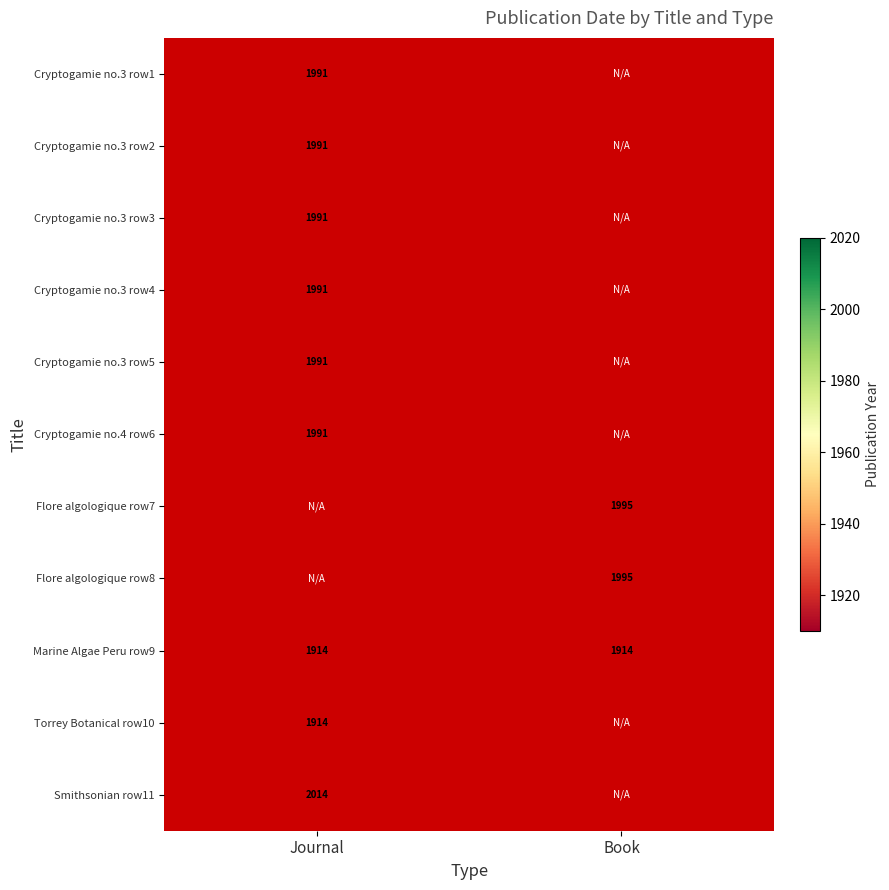

Is the value of Torrey Botanical row10 at Journal greater than the value of Flore algologique row7 at Book?

No